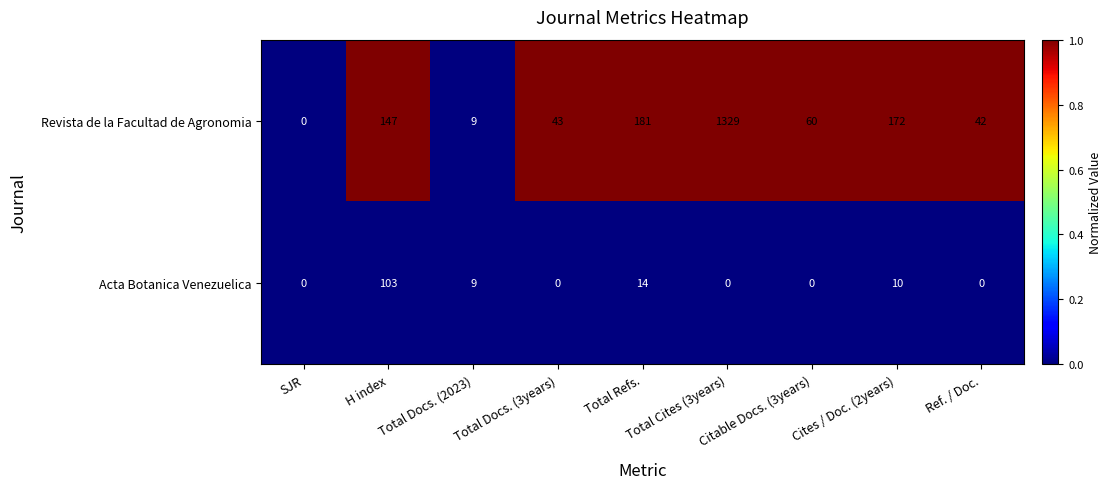

What is the sum of all Revista de la Facultad de Agronomia values?

1983